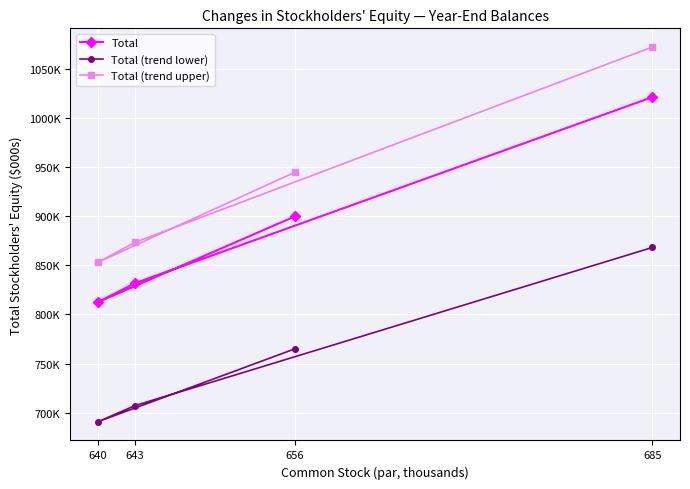

Where does the Total series first go above 900049?

685